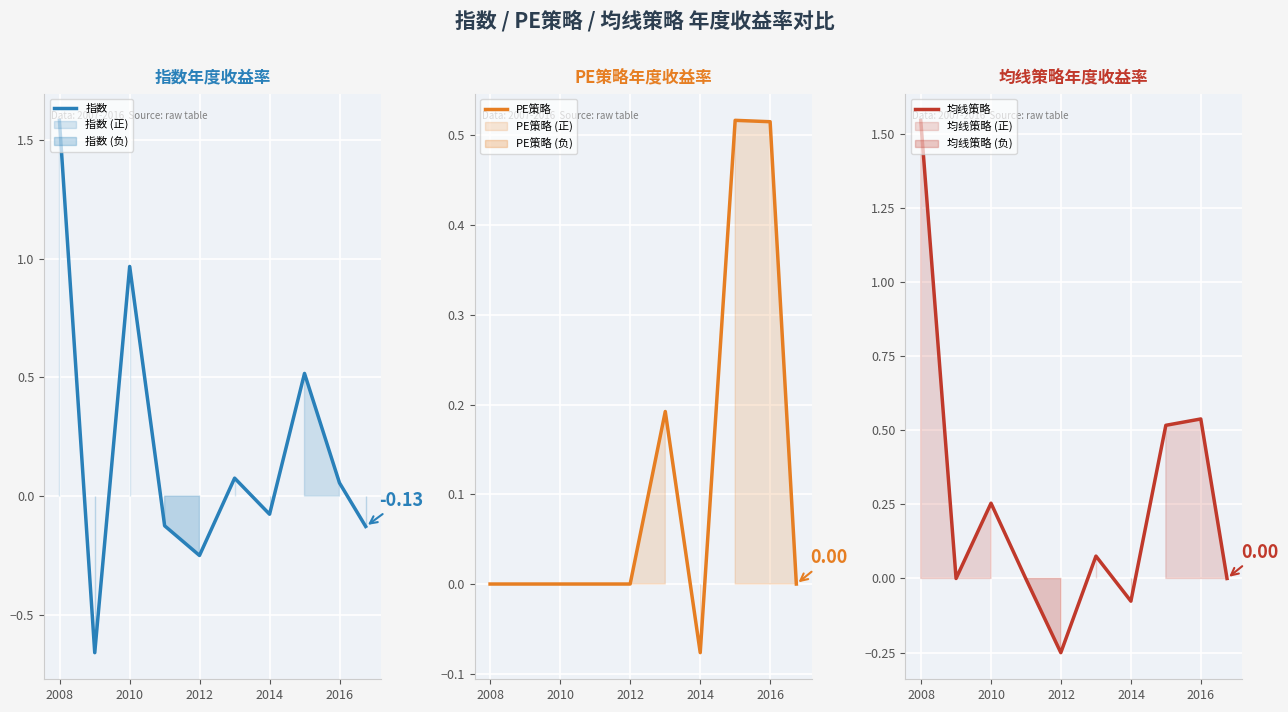

At which category does 指数 reach its first local peak?

2010